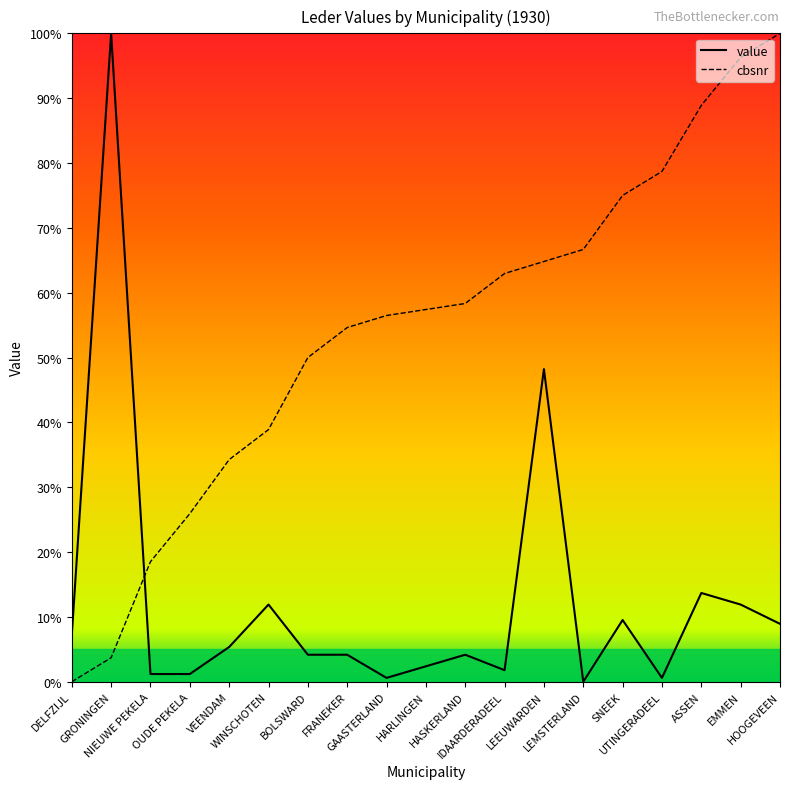

What is the greatest value displayed?

100.0